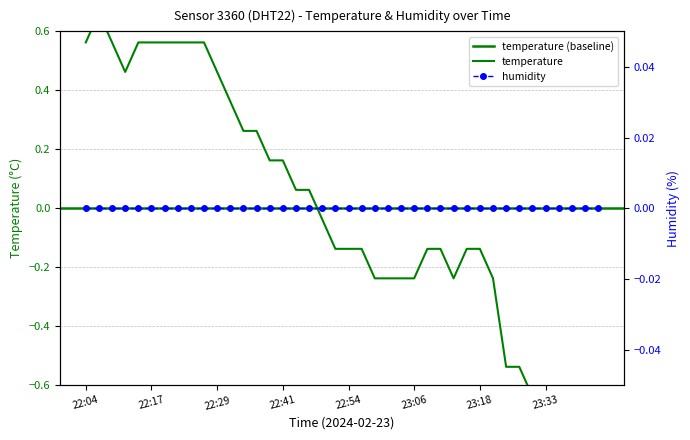

Reading left to right, list all the values displayed in this chart.

0.6	0.7	0.6	0.5	0.6	0.6	0.6	0.6	0.6	0.6	0.5	0.4	0.3	0.3	0.2	0.2	0.1	0.1	-0.0	-0.1	-0.1	-0.1	-0.2	-0.2	-0.2	-0.2	-0.1	-0.1	-0.2	-0.1	-0.1	-0.2	-0.5	-0.5	-0.6	-0.6	-0.6	-0.6	-0.7	-0.6